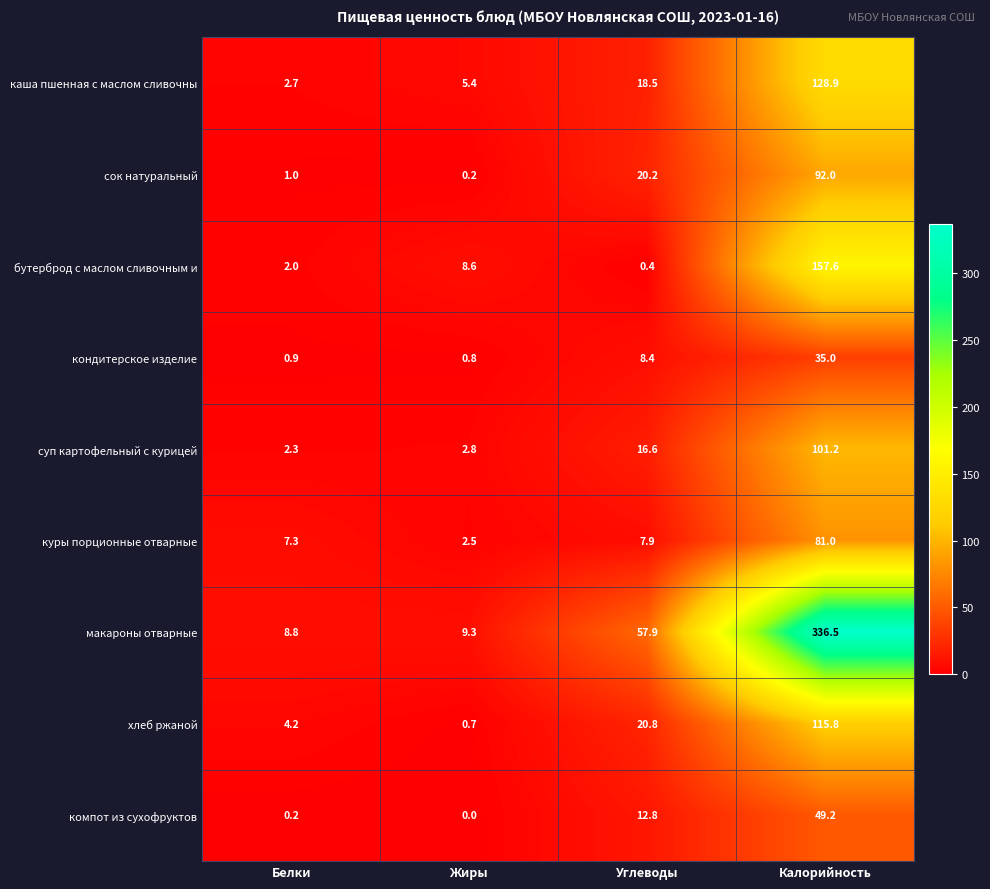

How many categories are shown in the chart?

4